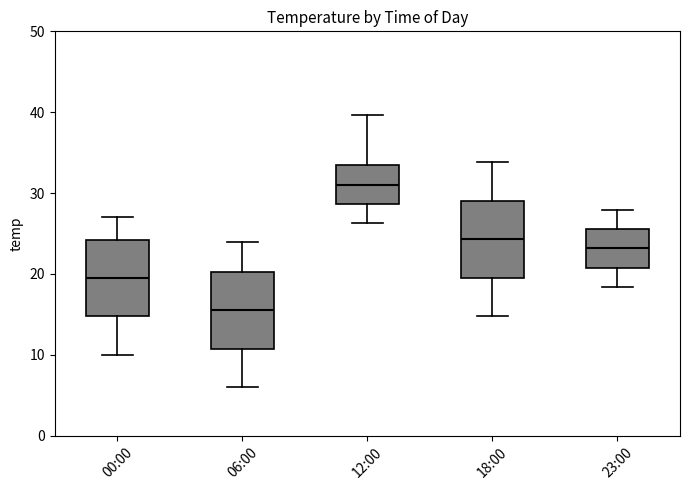

Reading left to right, read every box against the y-axis: the position of its median line, the range the box covers, and the ends of its whiskers. The values are not printed on the chart, so give them approximately, as read against the axis.

00:00: median 20, box 15 to 24, whiskers 10 to 27
06:00: median 16, box 11 to 20, whiskers 6 to 24
12:00: median 31, box 29 to 33, whiskers 26 to 40
18:00: median 24, box 20 to 29, whiskers 15 to 34
23:00: median 23, box 21 to 26, whiskers 18 to 28